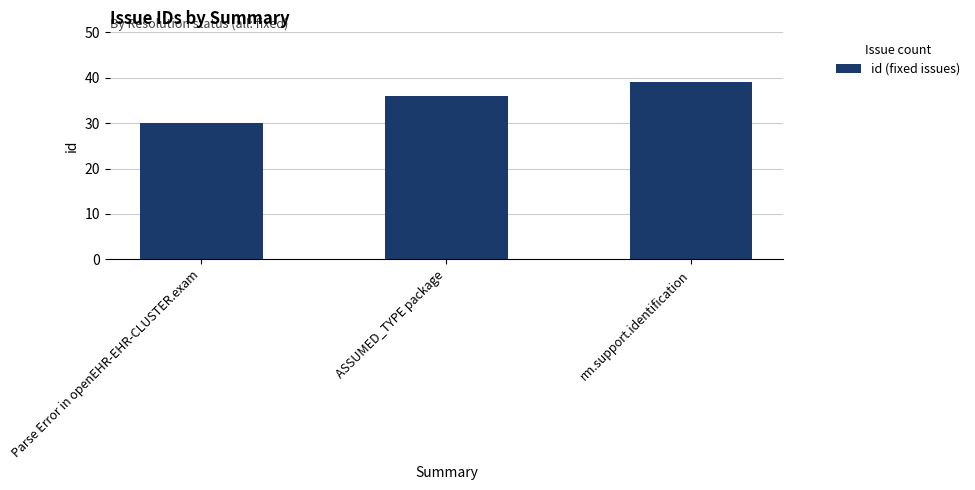

Reading left to right, transcribe all the data shown in this chart.

Parse Error in openEHR-EHR-CLUSTER.exam=30	ASSUMED_TYPE package=36	rm.support.identification=39